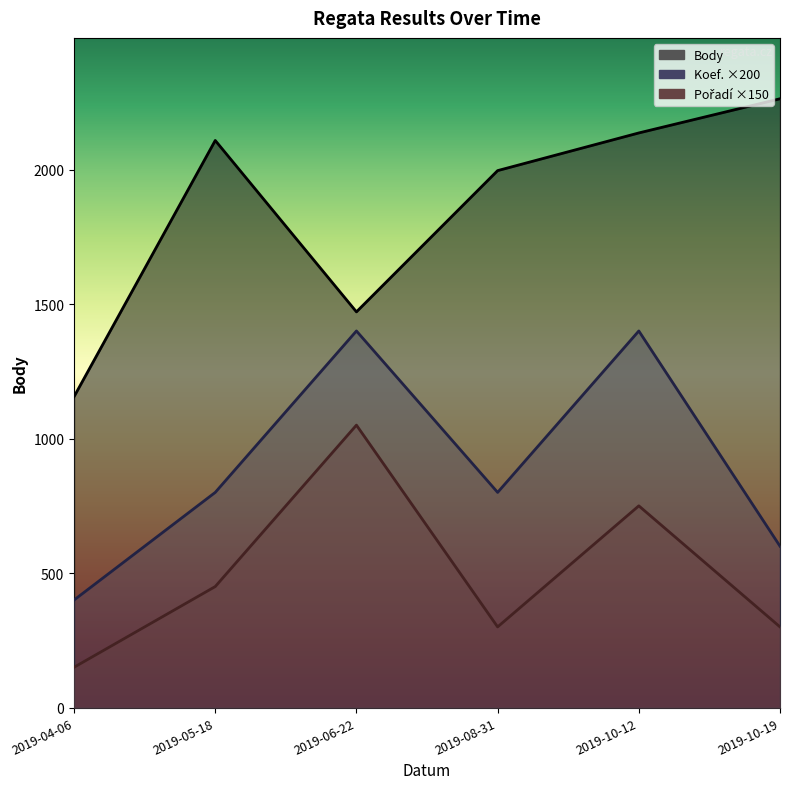

How many categories are shown in the chart?

6